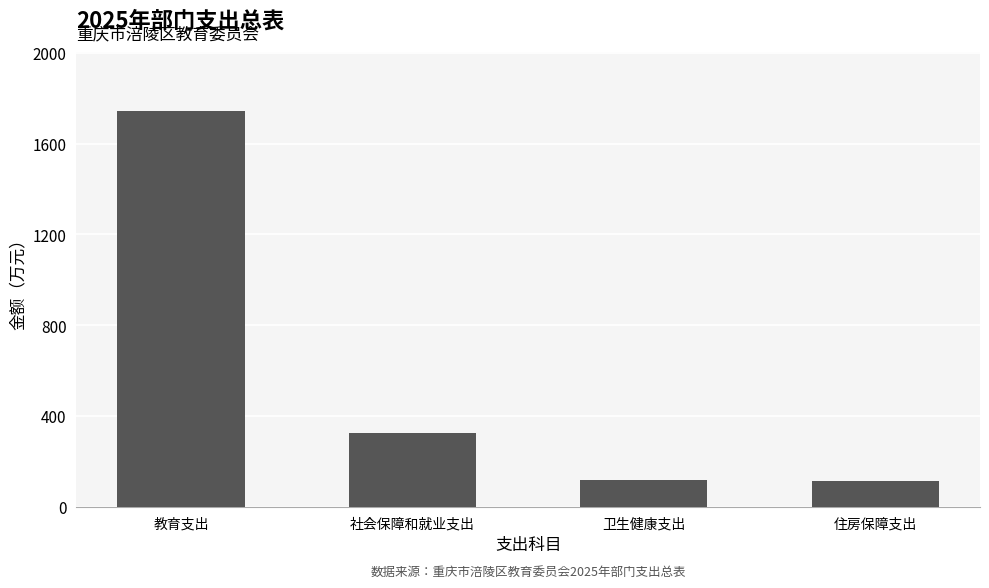

Read the value at 教育支出.

1742.1